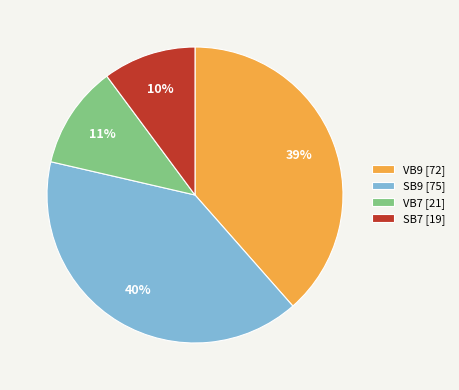

Which category has the biggest portion of the pie?

SB9